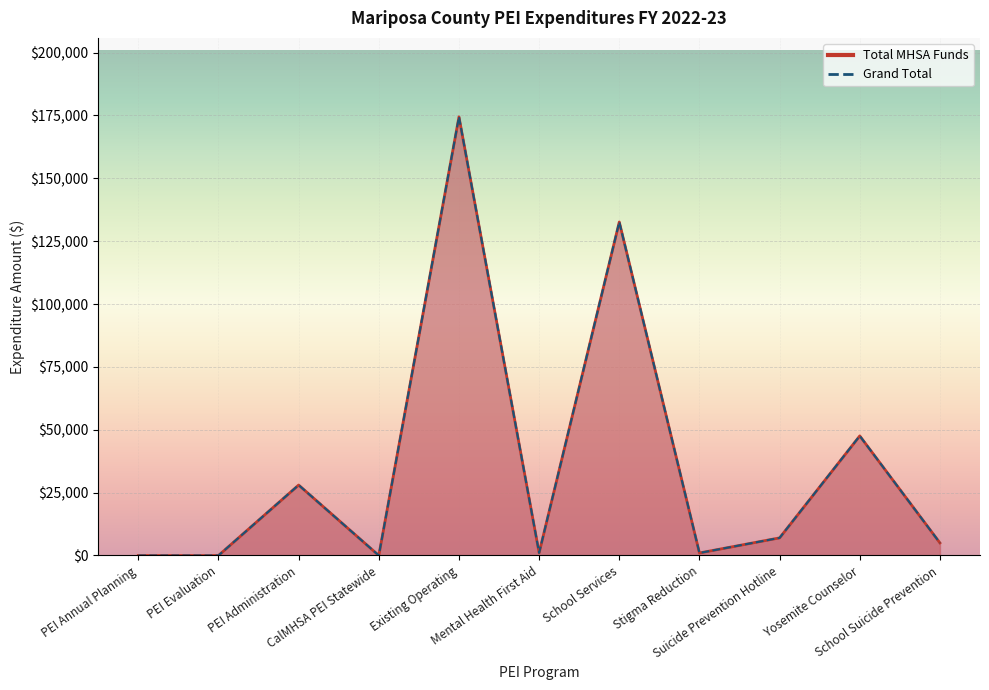

The Total MHSA Funds series shows 80526.3 at PEI Annual Planning. True or false?

False